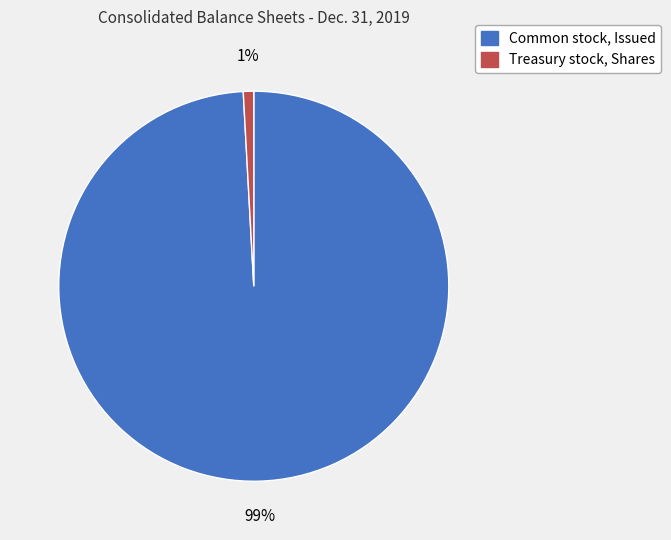

How many segments does this pie chart have?

2